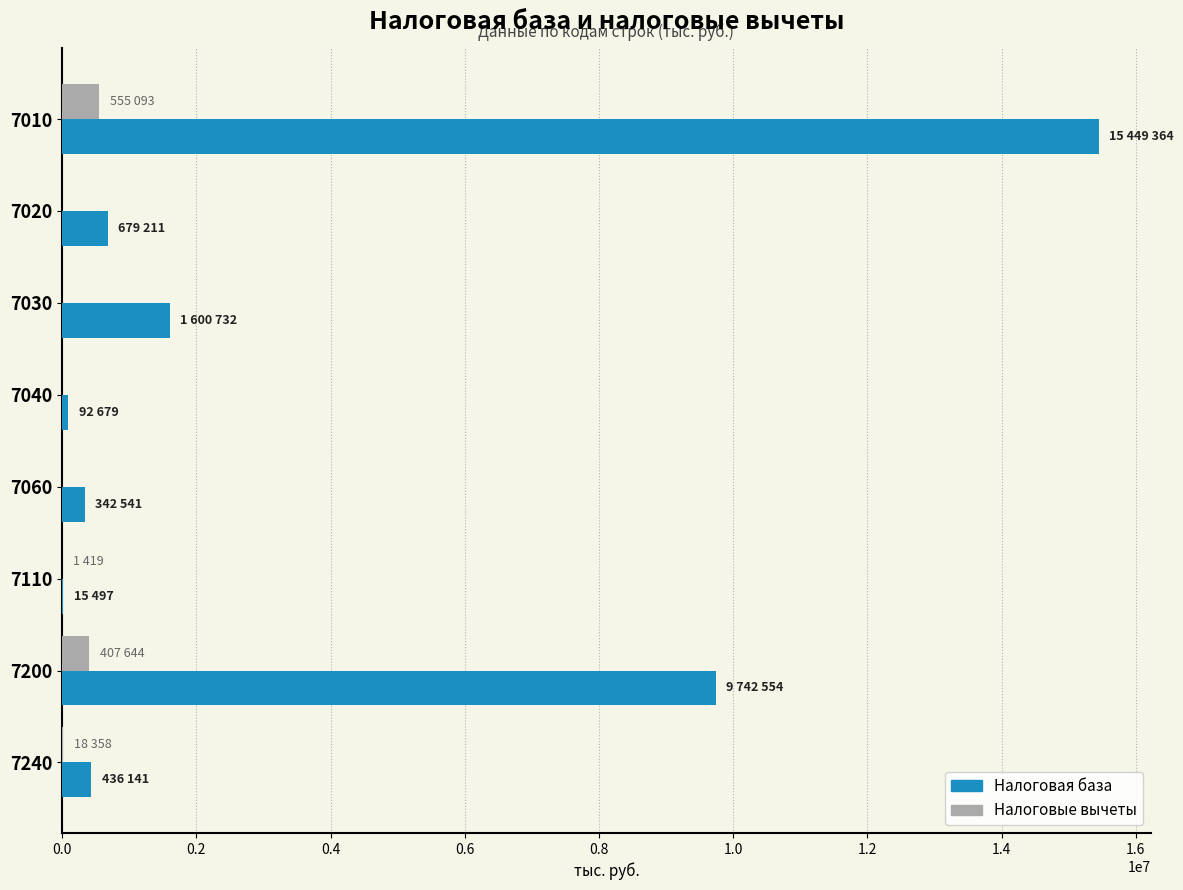

Is the value of Налоговые вычеты at 7010 greater than the value of Налоговая база at 7040?

Yes